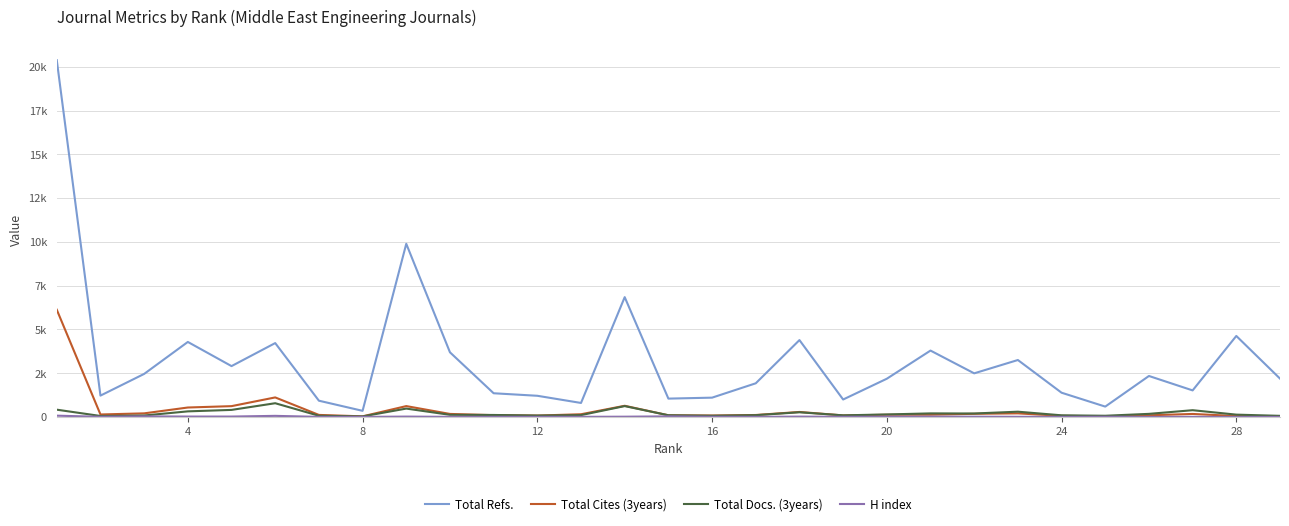

Is this an area chart (filled region under the line)?

No